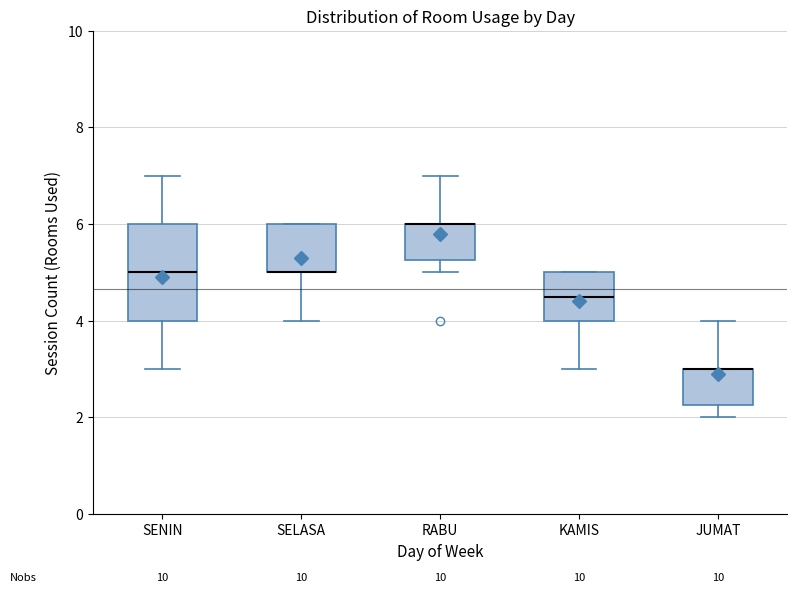

Where is the lower edge of the box for SENIN on the y-axis? The values are not printed on the chart, so give them approximately, as read against the axis.

4.0